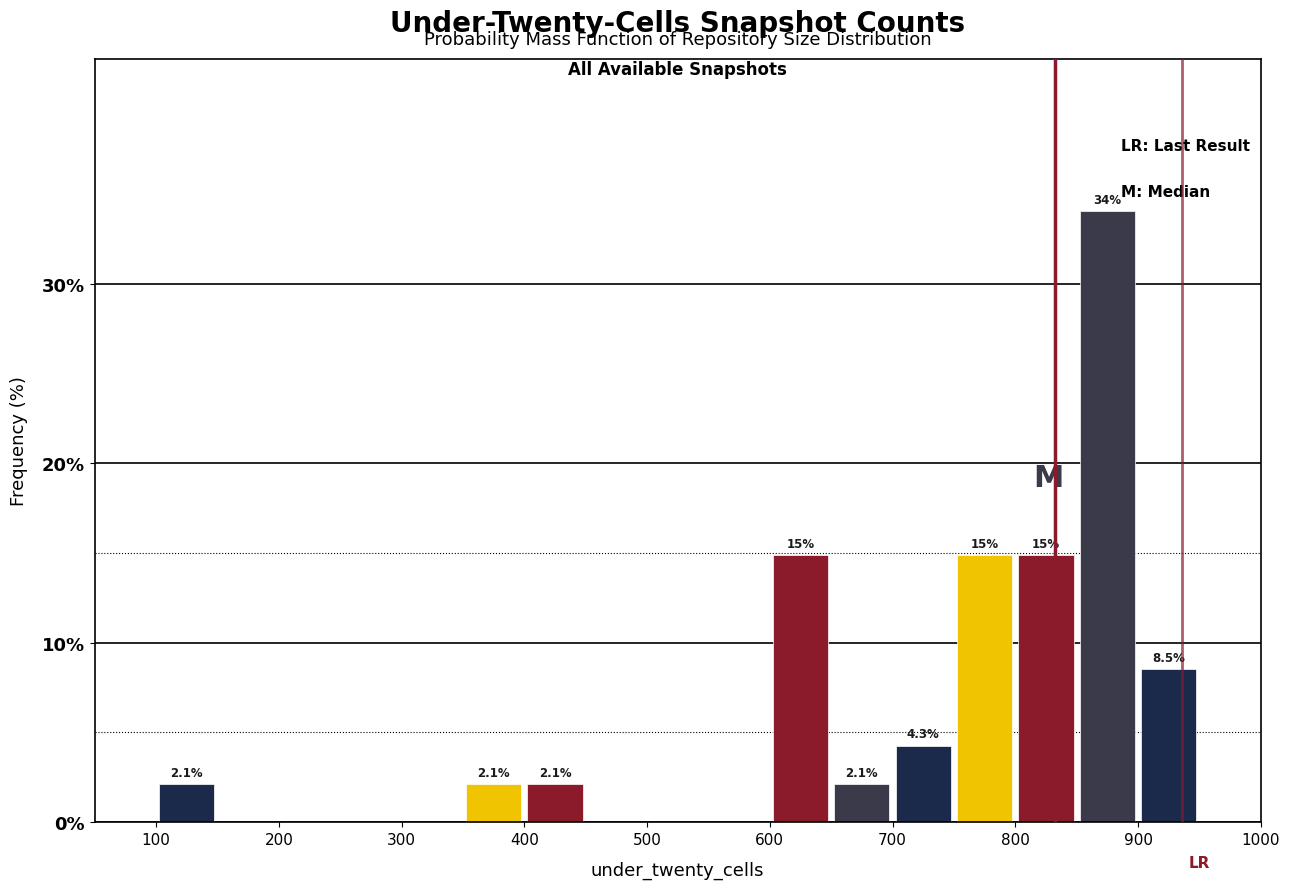

Which range on the x-axis has the tallest bar?

850 to 900